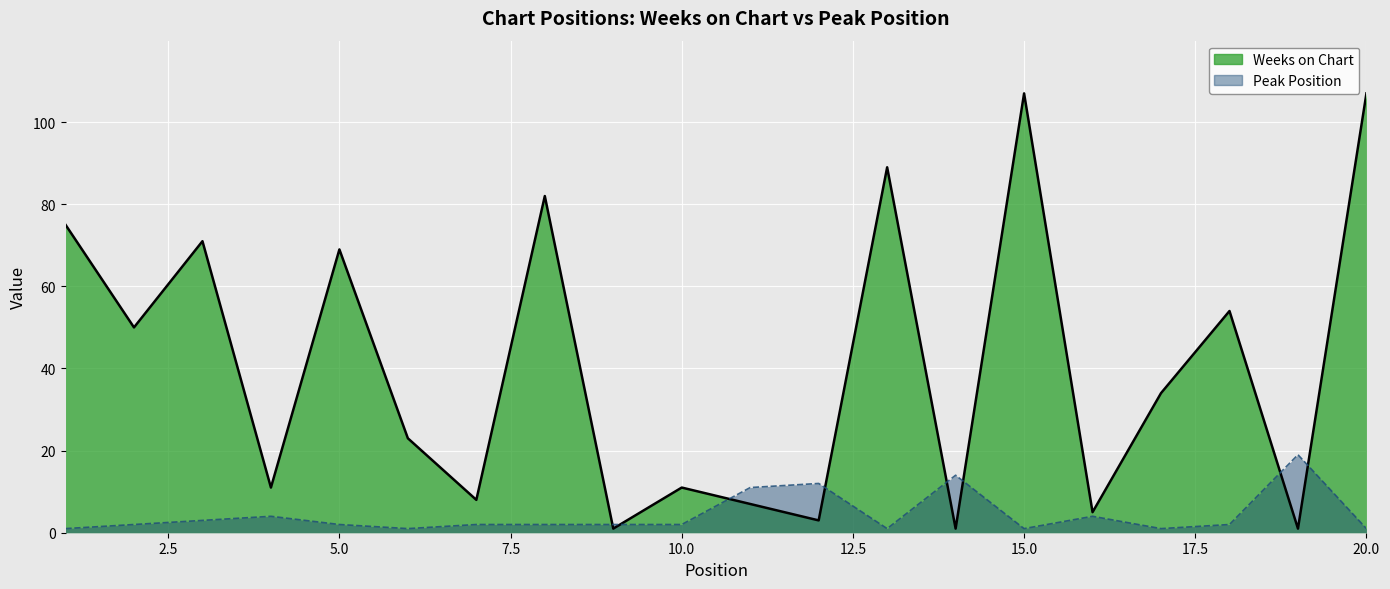

After their last crossing, which series has the higher values: Weeks on Chart or Peak Position?

Weeks on Chart